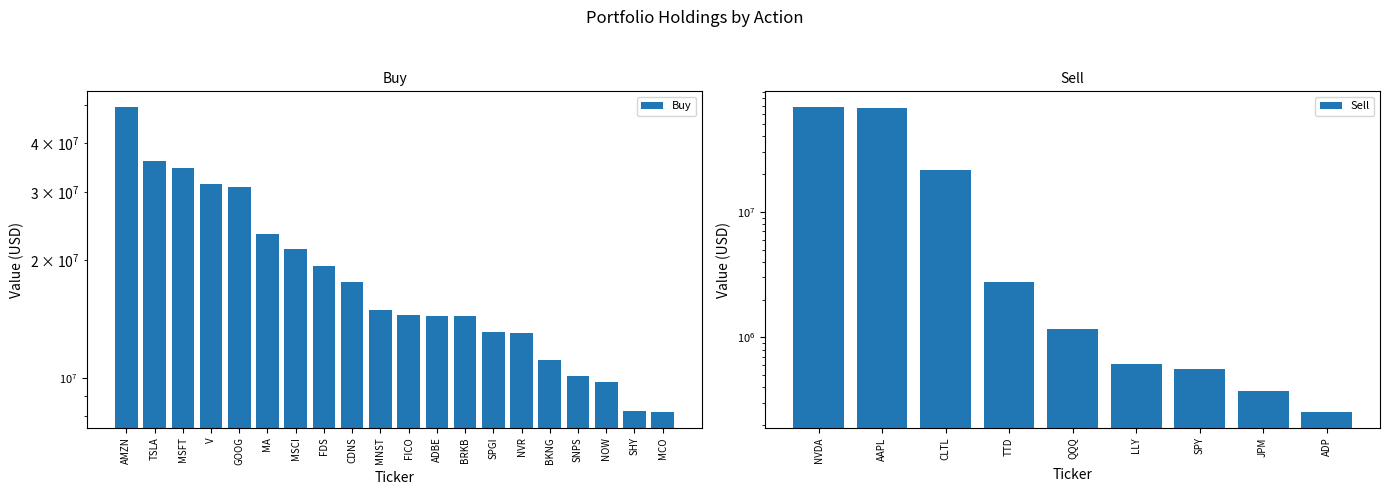

The chart shows a value of 14923004 at MNST. True or false?

True